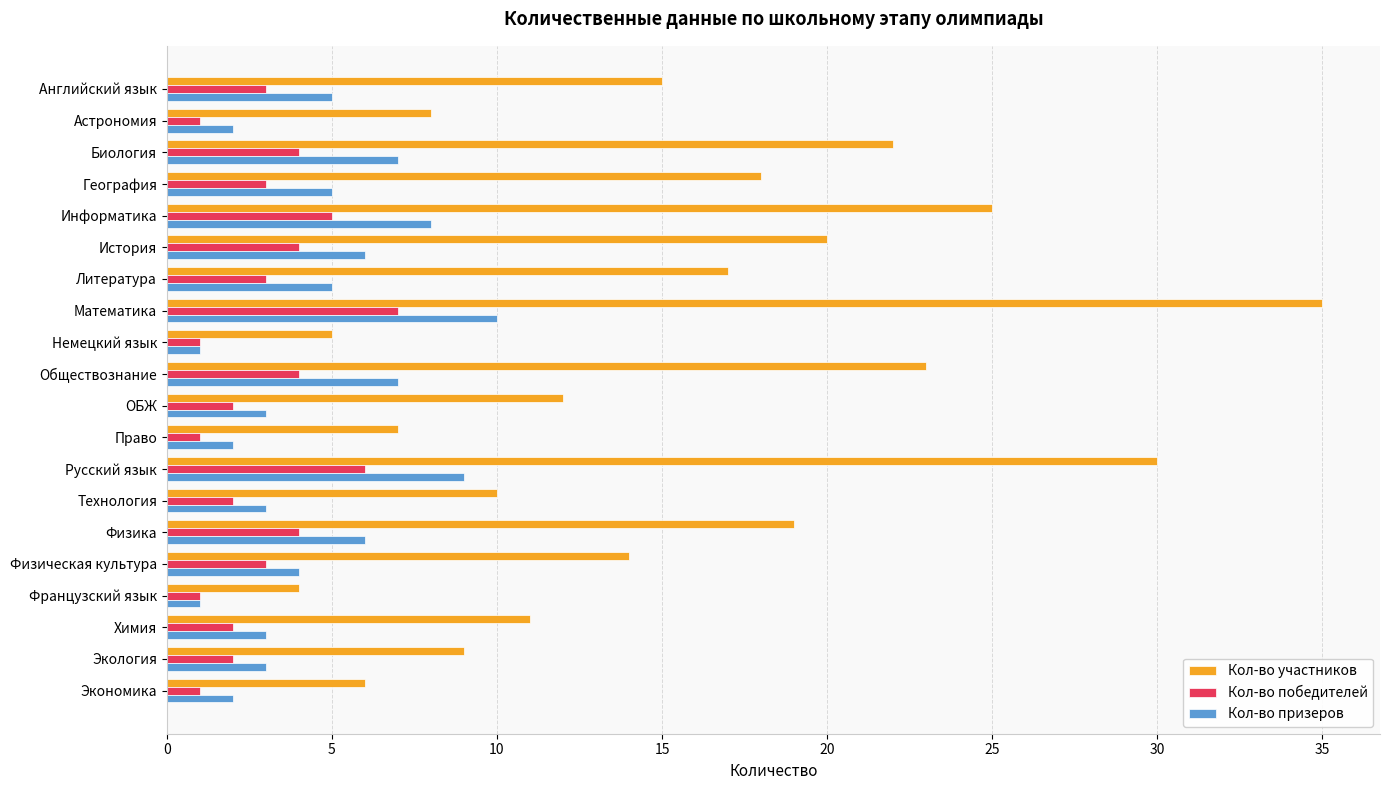

The Кол-во призеров series shows 7 at Биология. True or false?

True